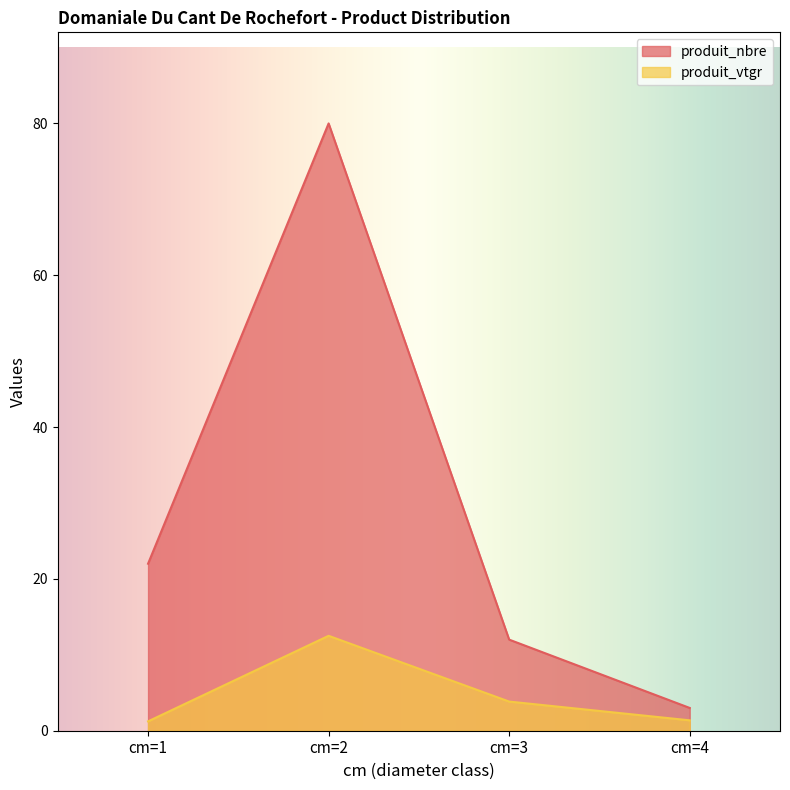

At how many categories does at least one series exceed 78?

1